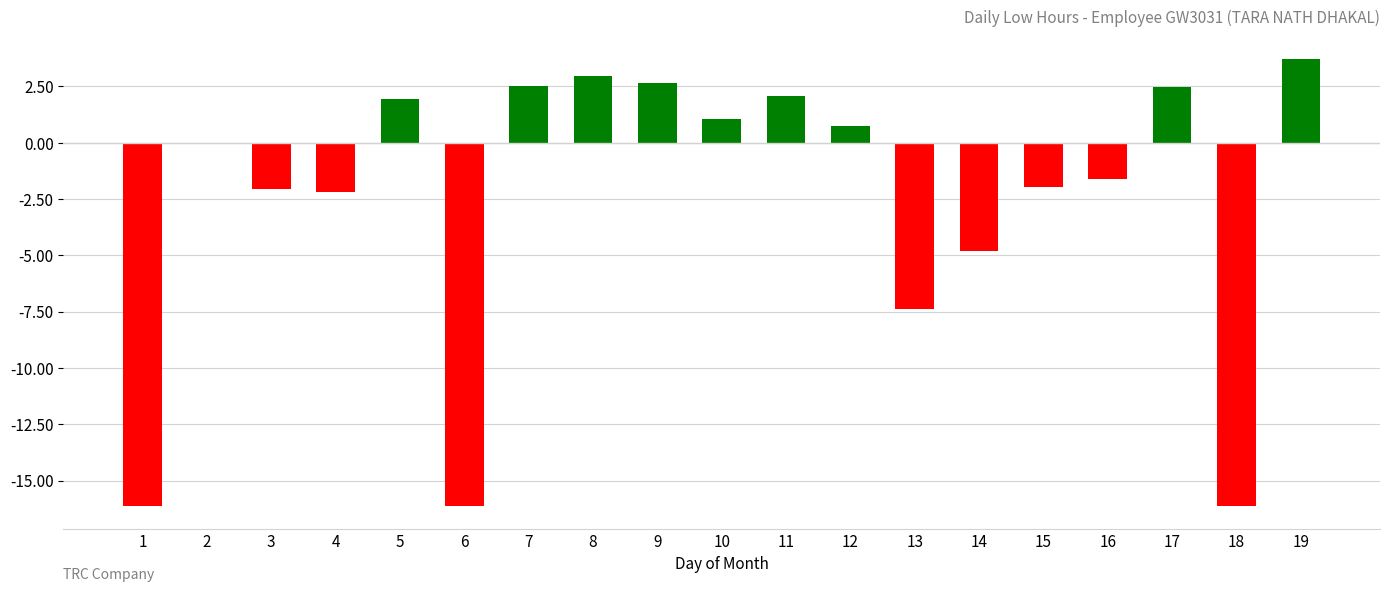

Which category has the highest value across all series?

19